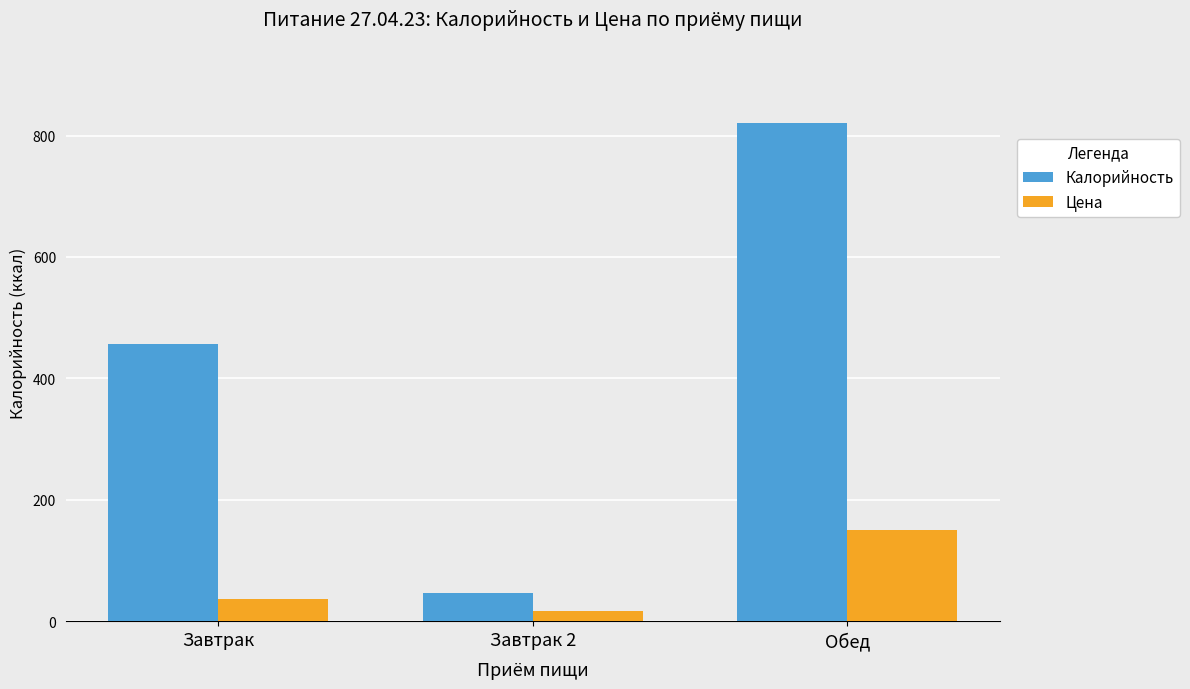

Which series changed the most between Завтрак 2 and Обед?

Калорийность